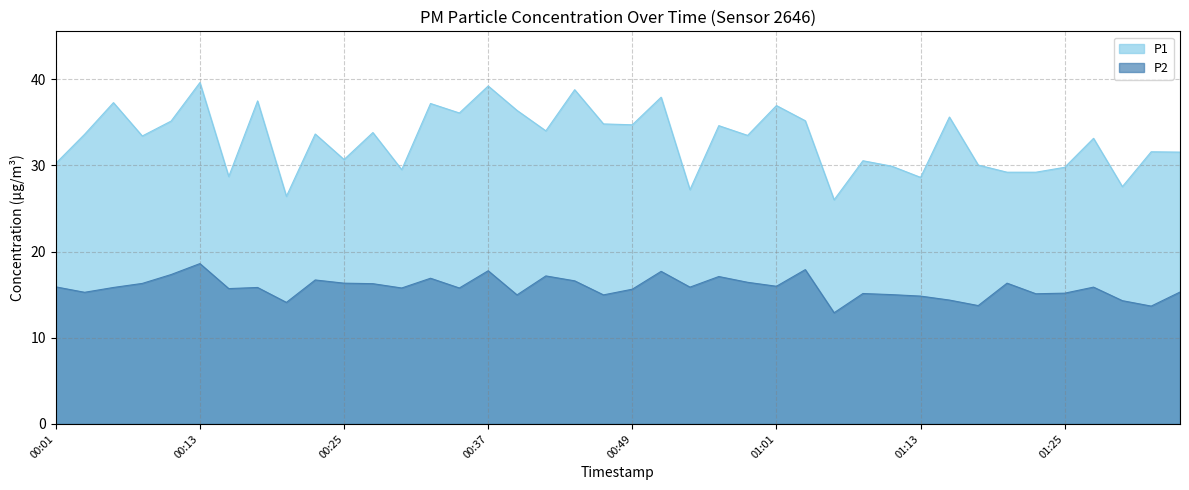

True or false: P1 and P2 intersect in this chart.

False